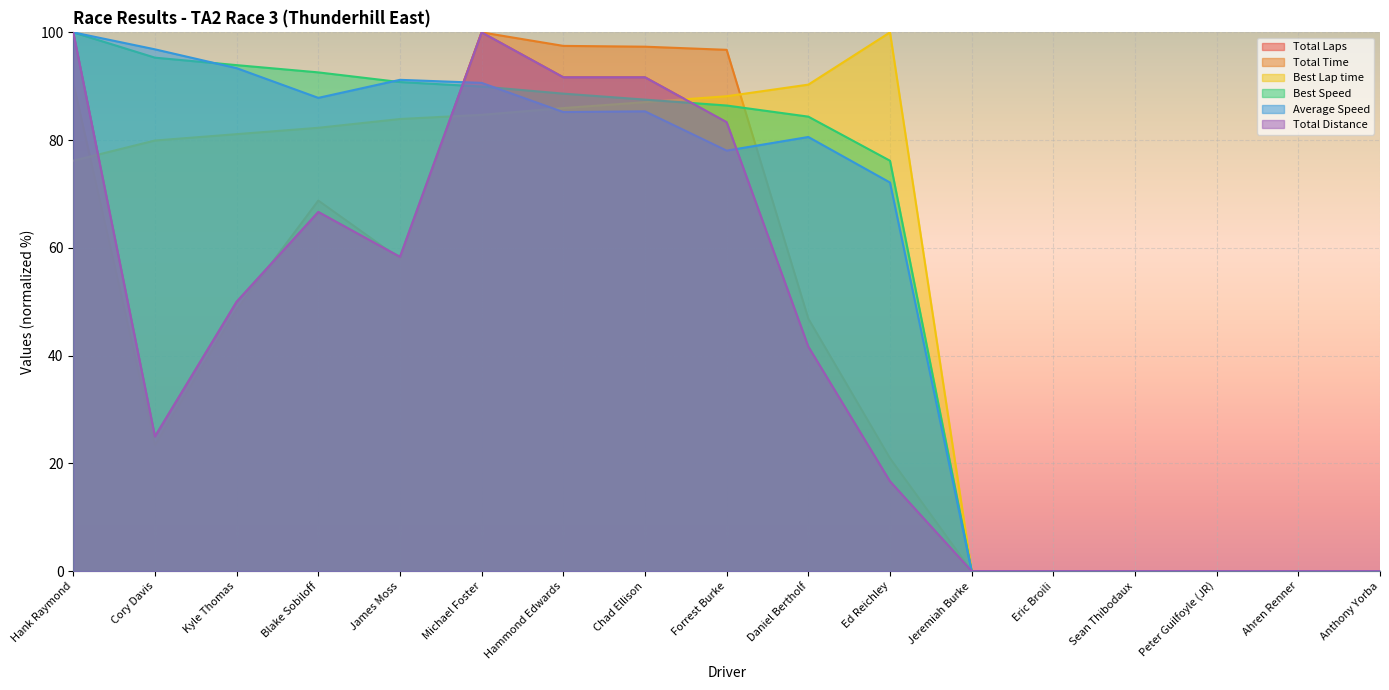

What position from the right is Anthony Yorba?

1